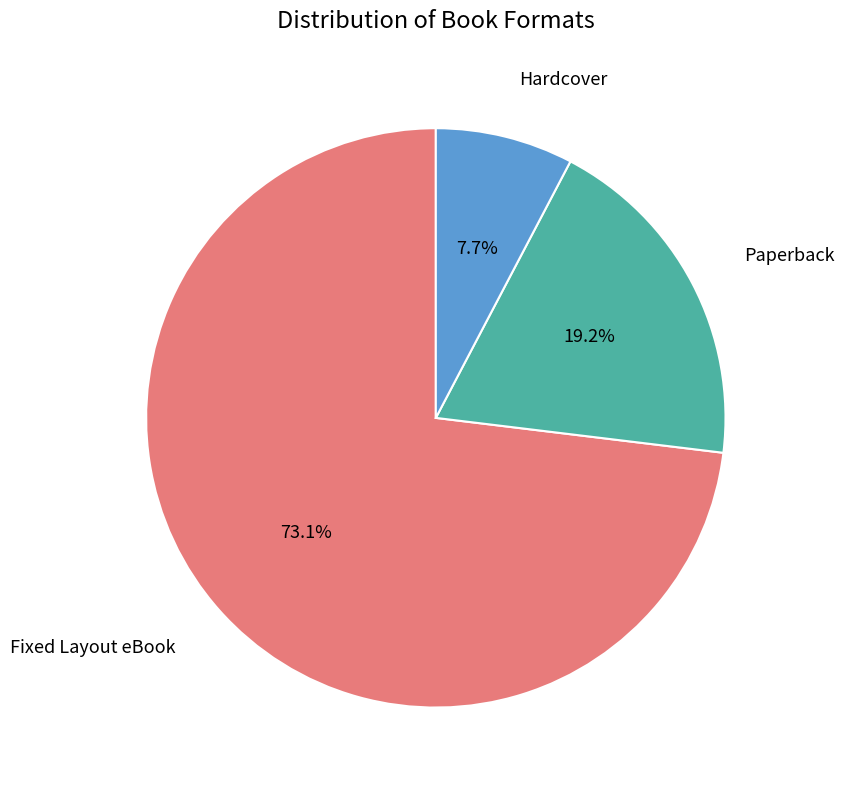

Combined, what portion of the pie is Hardcover and Paperback?

26.9%